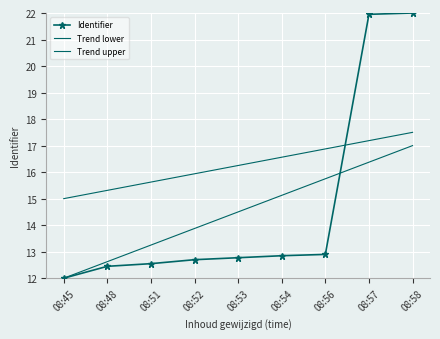

What are all the series names shown in the legend?

Identifier, Trend lower, Trend upper